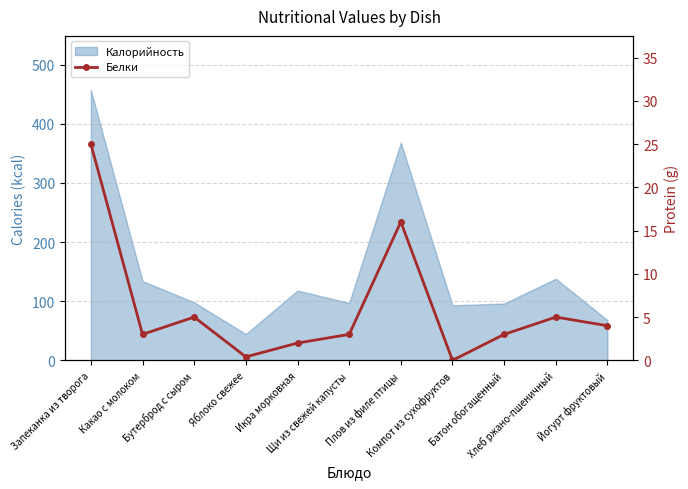

Where is the data nearest to the value 12?

Плов из филе птицы